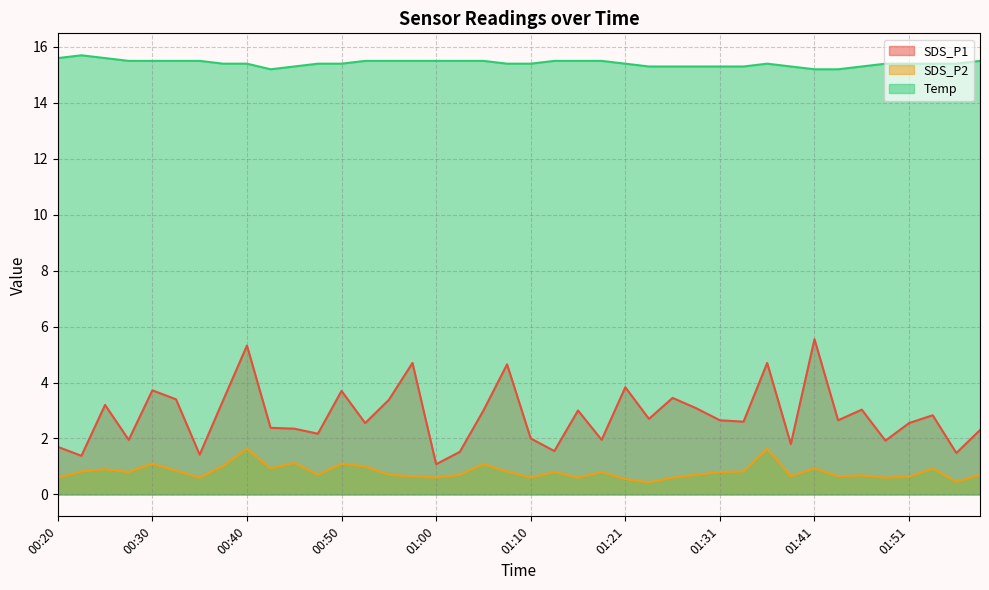

Where is SDS_P1 nearest to the value 3?

01:05